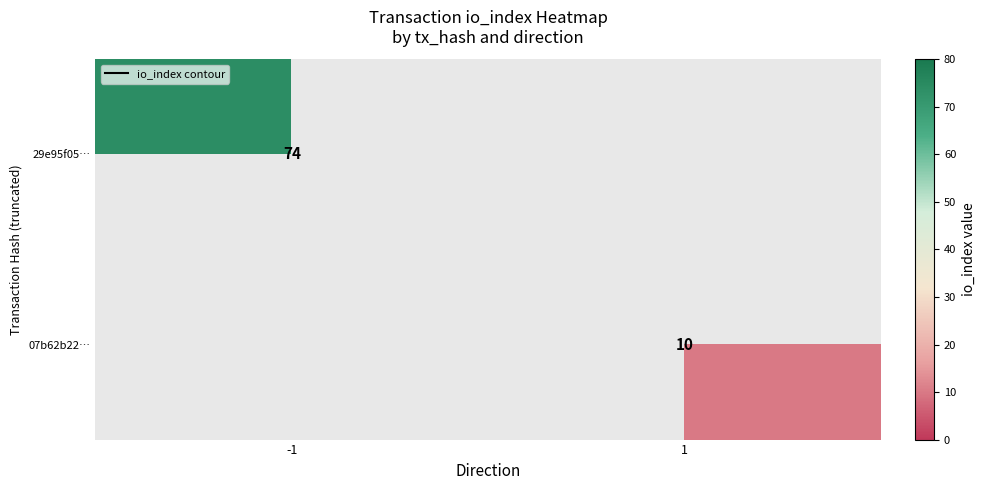

What value does the 07b62b22… series have at 1?

10.0